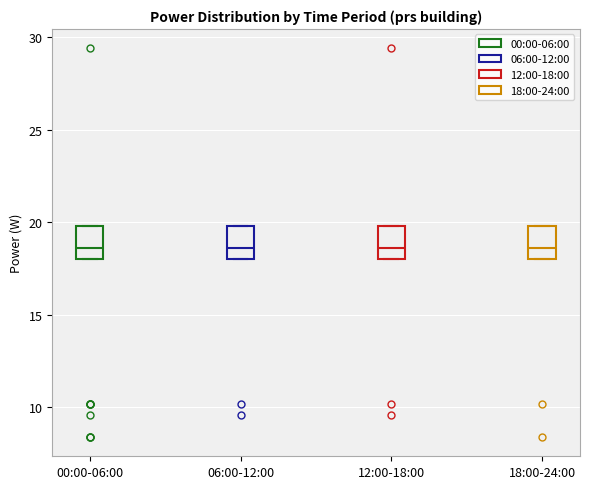

Reading left to right, transcribe this box plot: for each box, give where its median line is, the range the box spans, and where its two whiskers end, as read against the y-axis. The values are not printed on the chart, so give them approximately, as read against the axis.

00:00-06:00: median 18.5, box 18.0 to 20.0, whiskers 18.0 to 20.0
06:00-12:00: median 18.5, box 18.0 to 20.0, whiskers 18.0 to 20.0
12:00-18:00: median 18.5, box 18.0 to 20.0, whiskers 18.0 to 20.0
18:00-24:00: median 18.5, box 18.0 to 20.0, whiskers 18.0 to 20.0